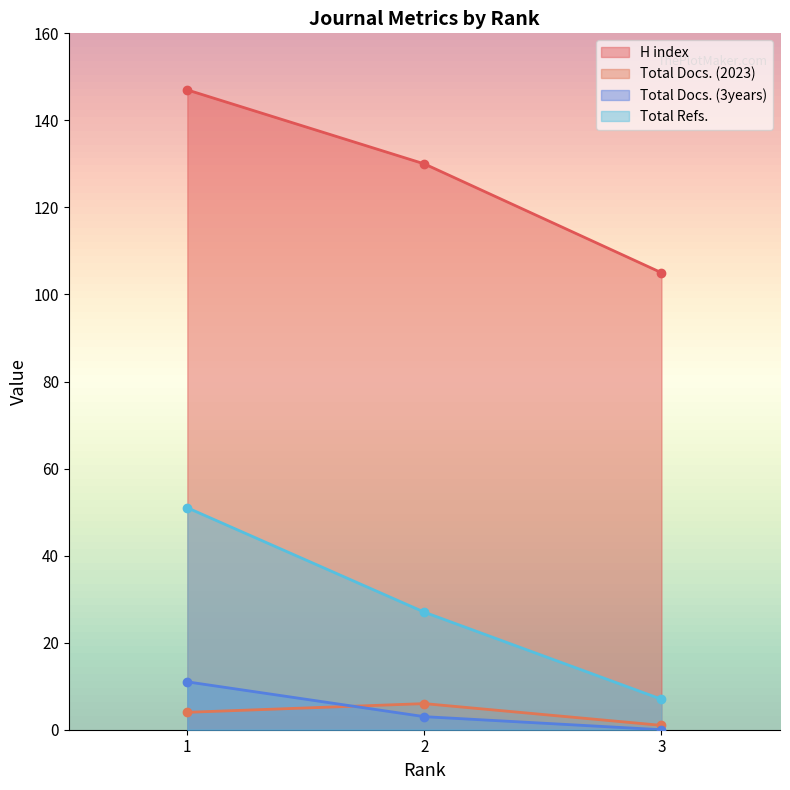

Where does the Total Refs. series first go above 27?

1